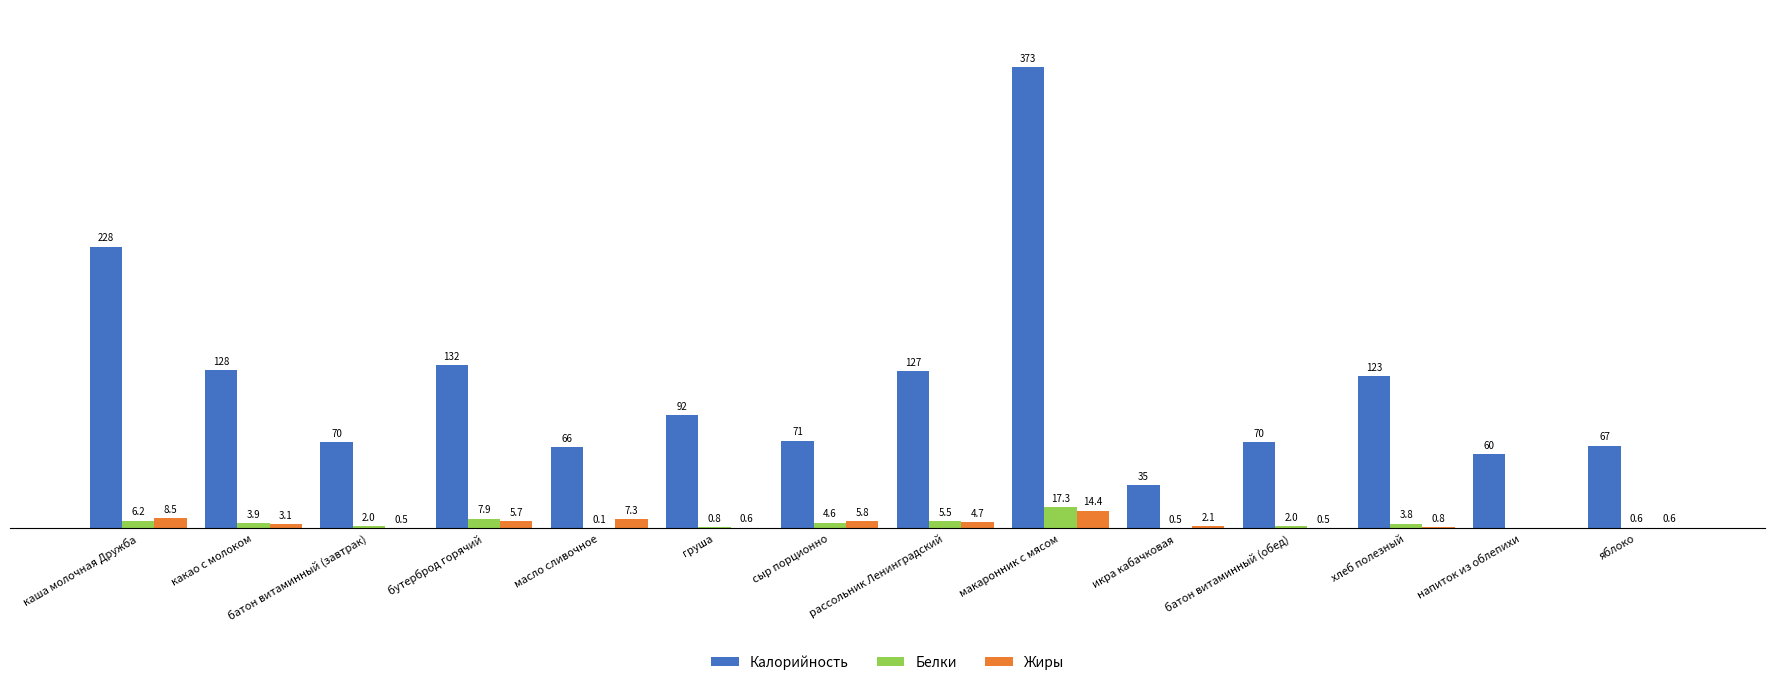

Which series has the largest total across all categories?

Калорийность